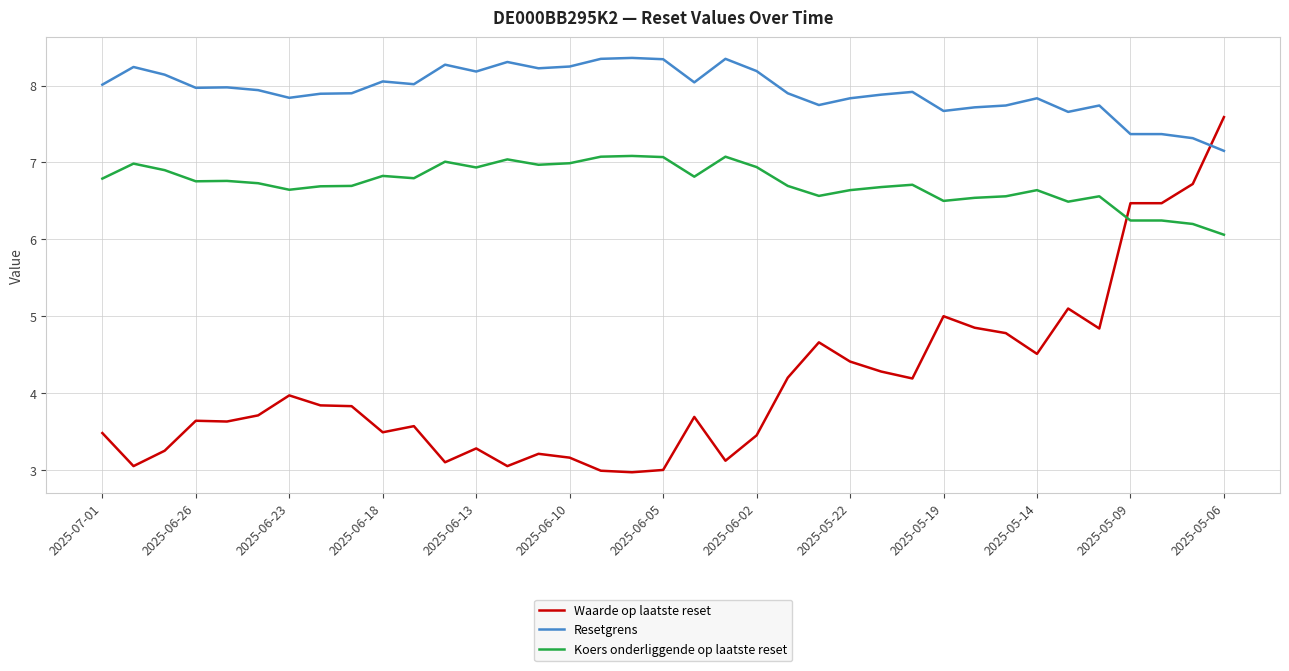

What is the difference between the maximum and minimum values in the Koers onderliggende op laatste reset series?

1.0